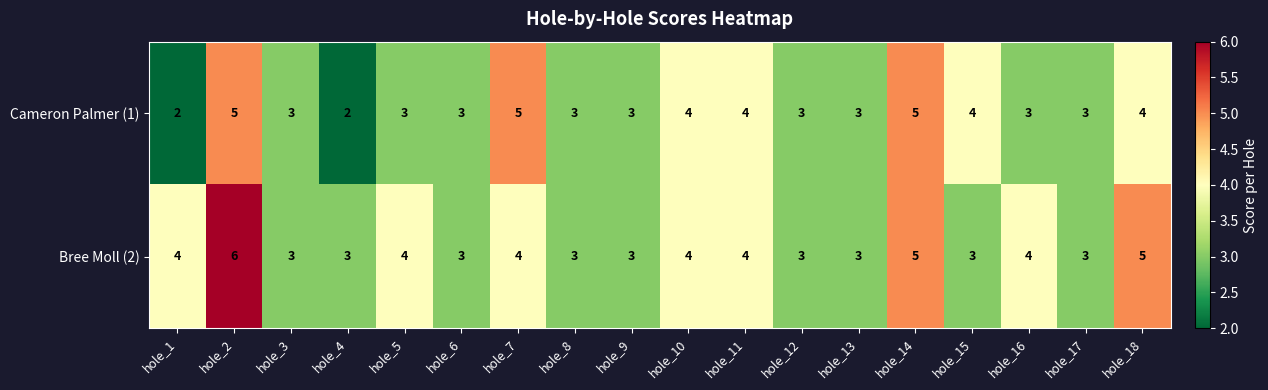

True or false: Bree Moll (2) has a value of 3 at hole_15.

True